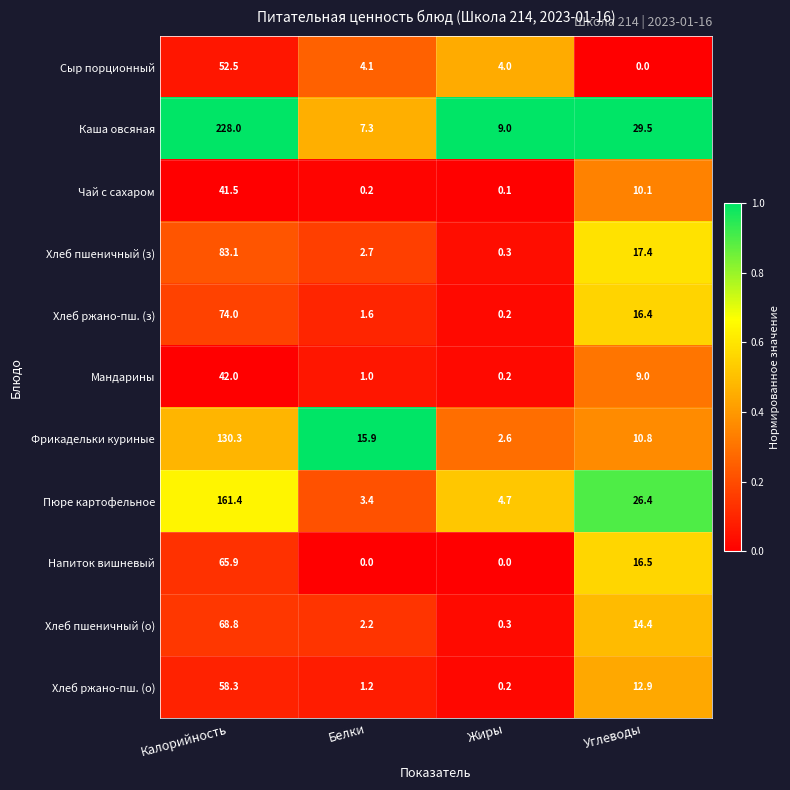

What is the difference between the Пюре картофельное values at Белки and Углеводы?

23.0